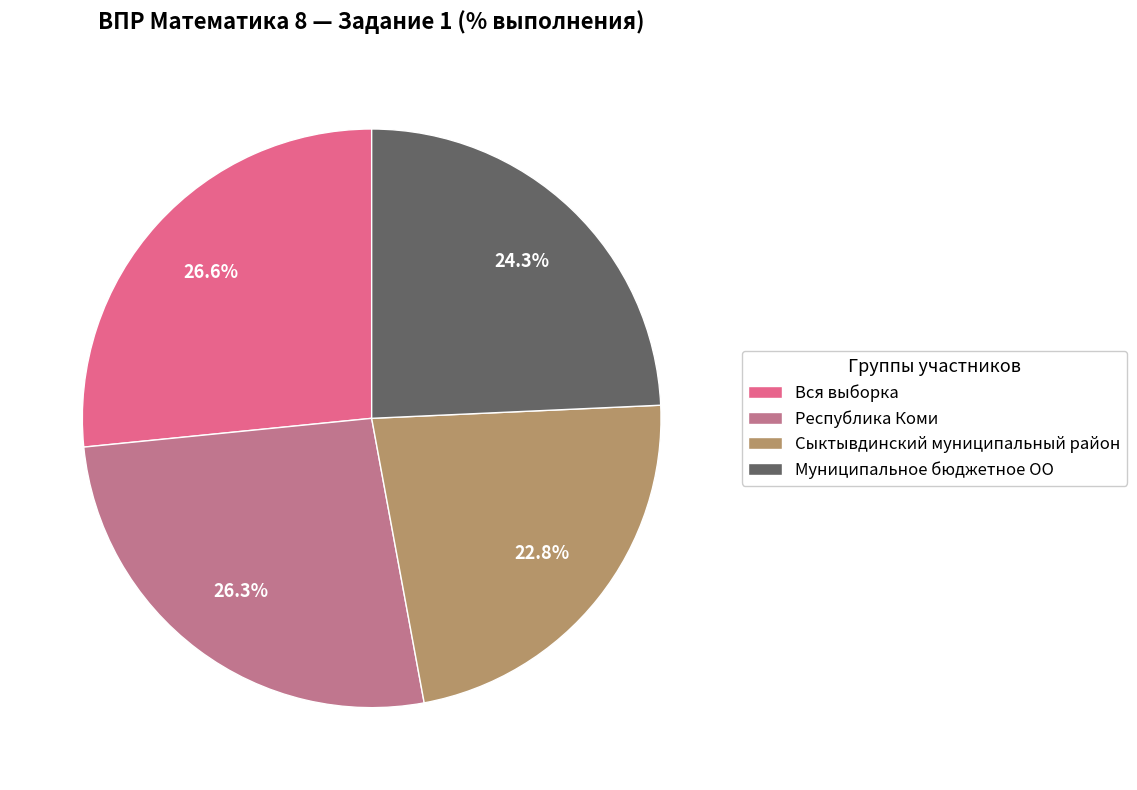

Between Муниципальное бюджетное ОО and Республика Коми, which is larger?

Республика Коми